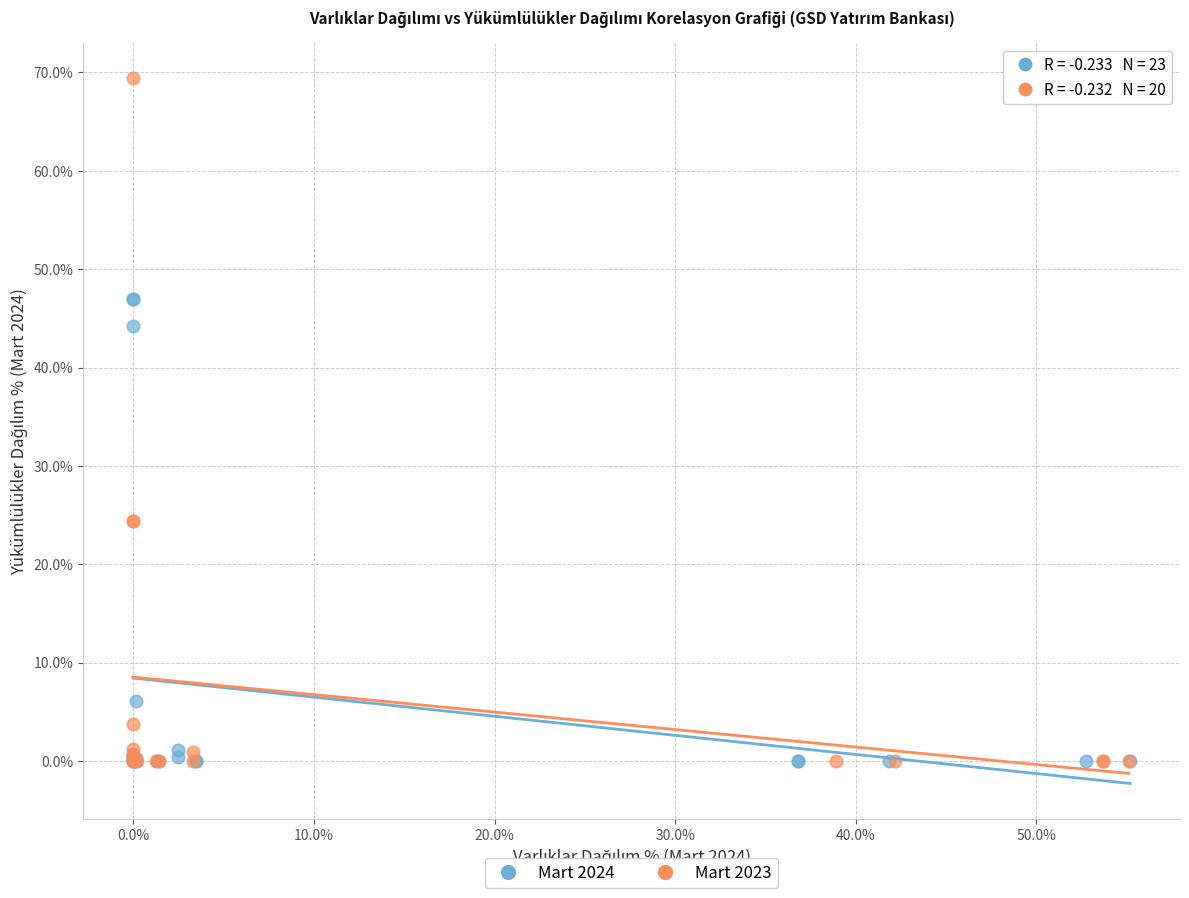

Which series has the widest spread of Y values?

Mart 2023